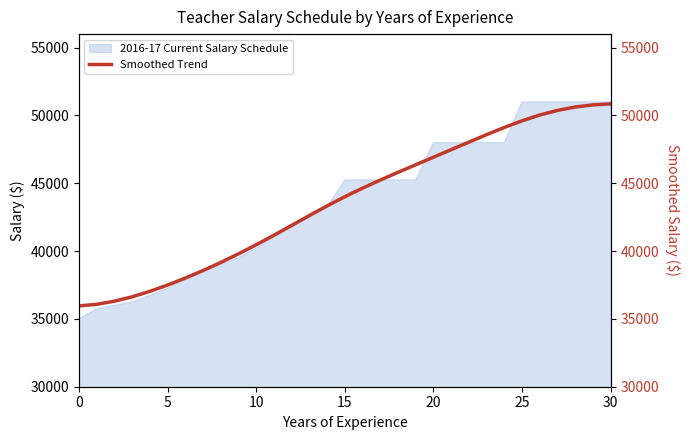

How many categories are shown in the chart?

31